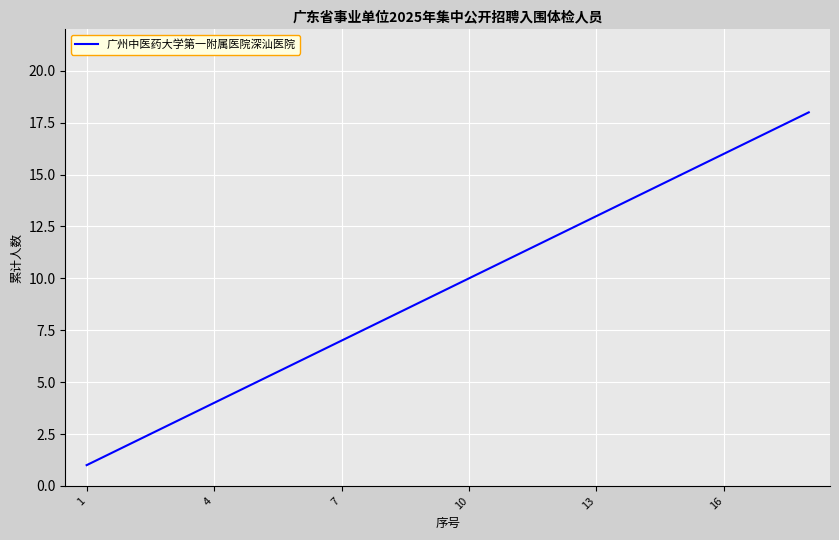

Reading left to right, what are all the values shown in this chart?

1	2	3	4	5	6	7	8	9	10	11	12	13	14	15	16	17	18